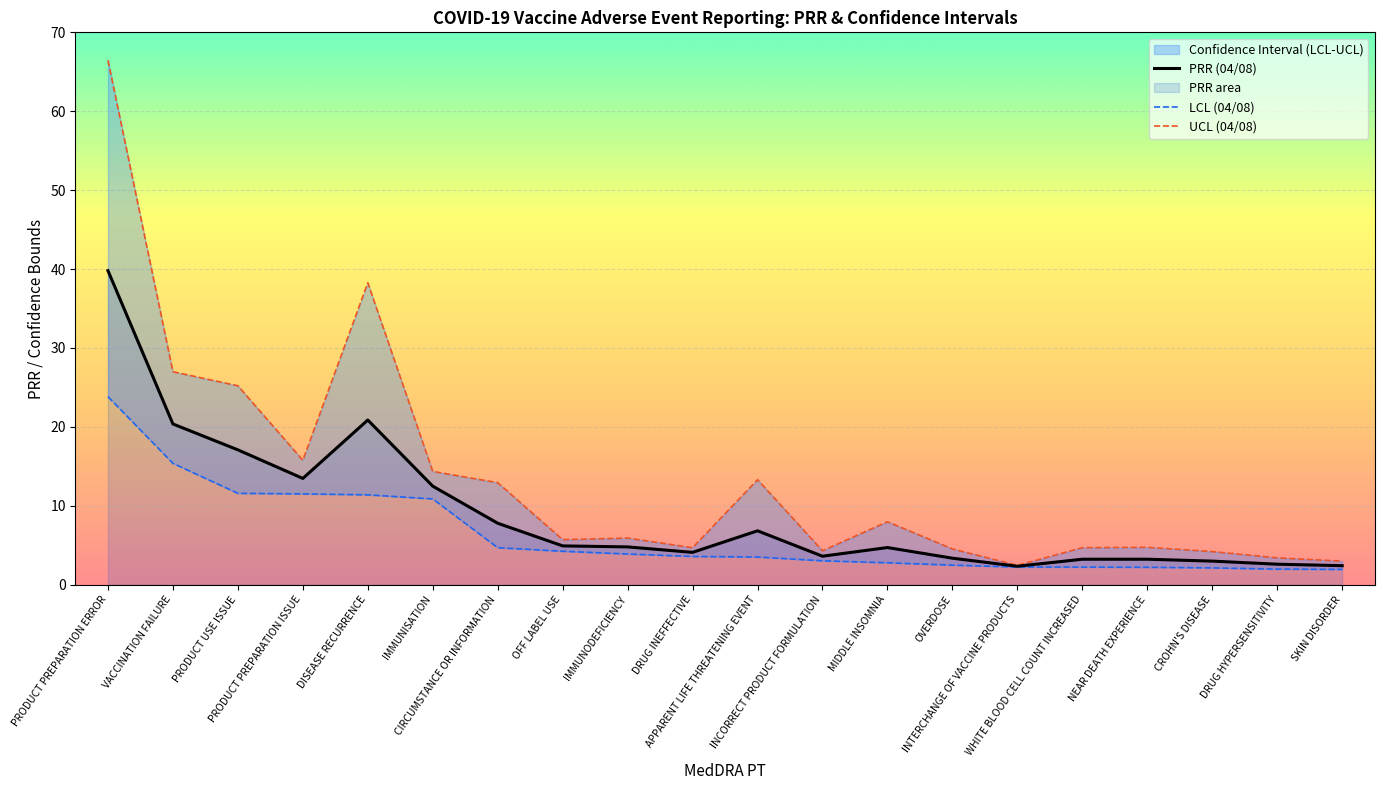

What is the approximate value of UCL (04/08) at PRODUCT PREPARATION ISSUE?

15.8